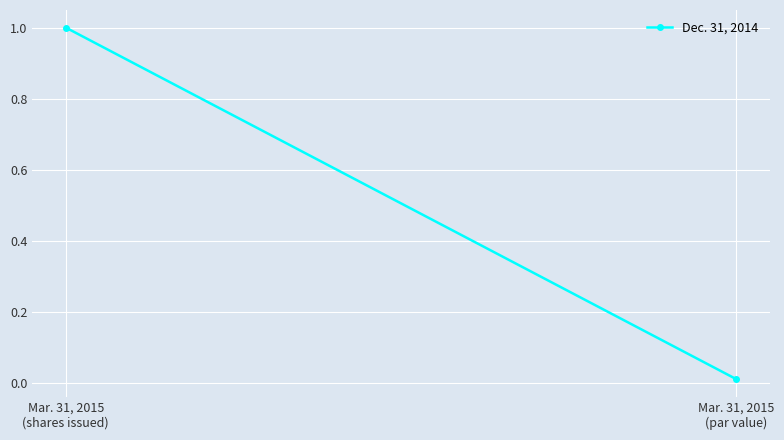

Where is the data nearest to the value 0?

Mar. 31, 2015
(par value)